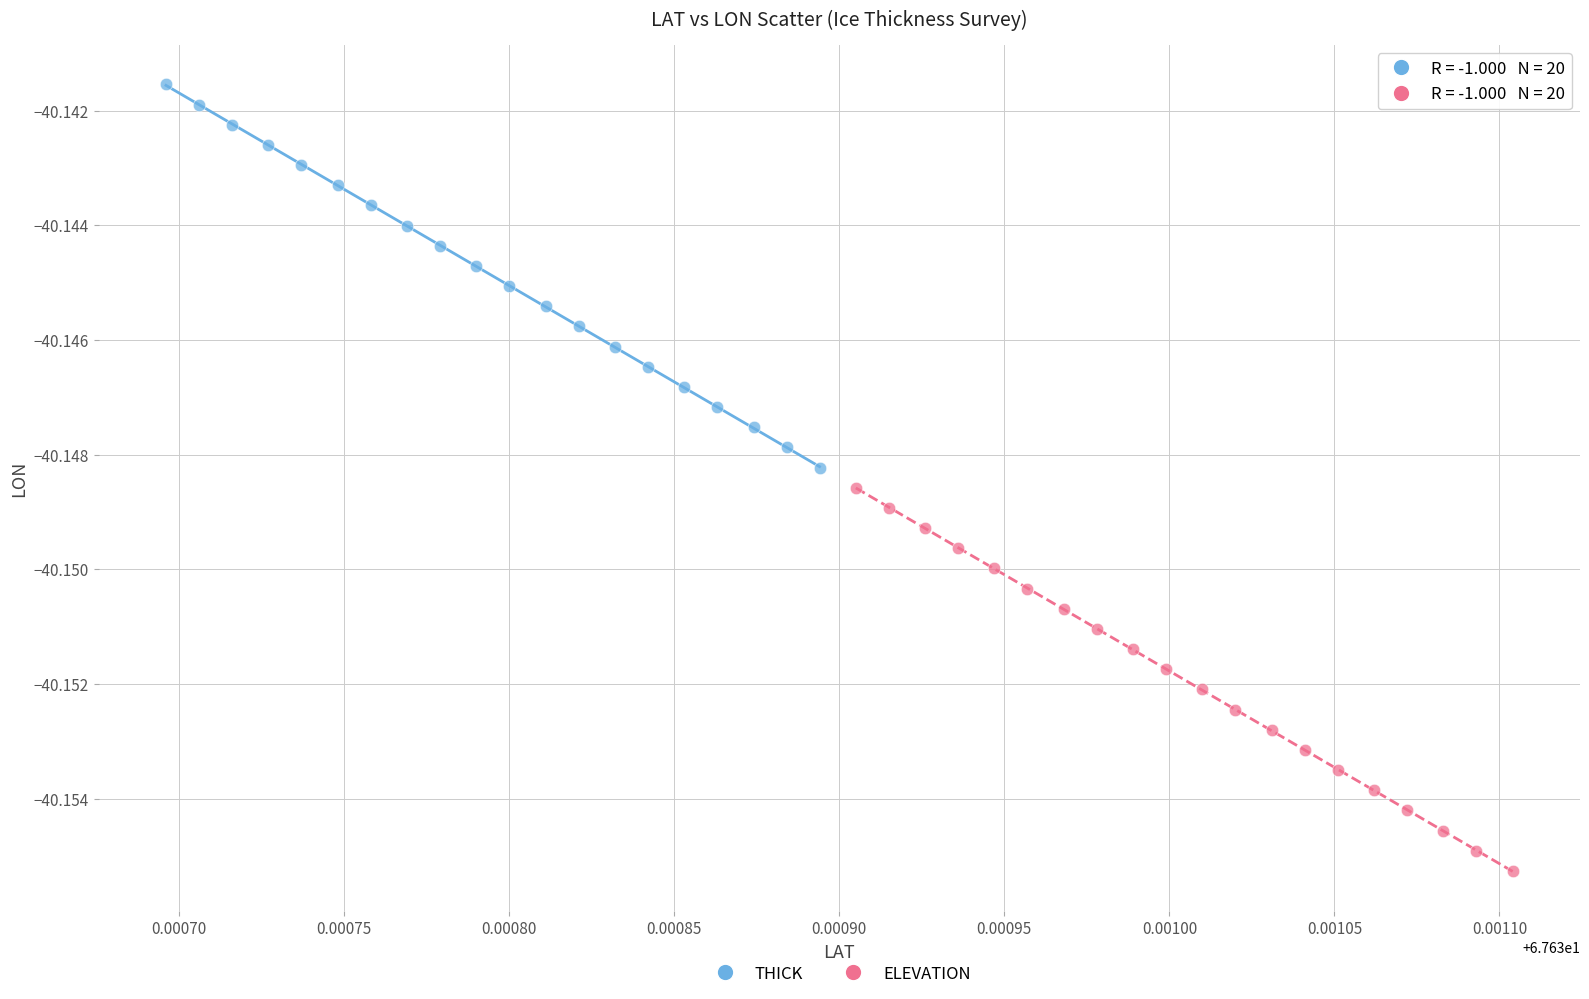

Which series reaches the maximum Y coordinate?

THICK